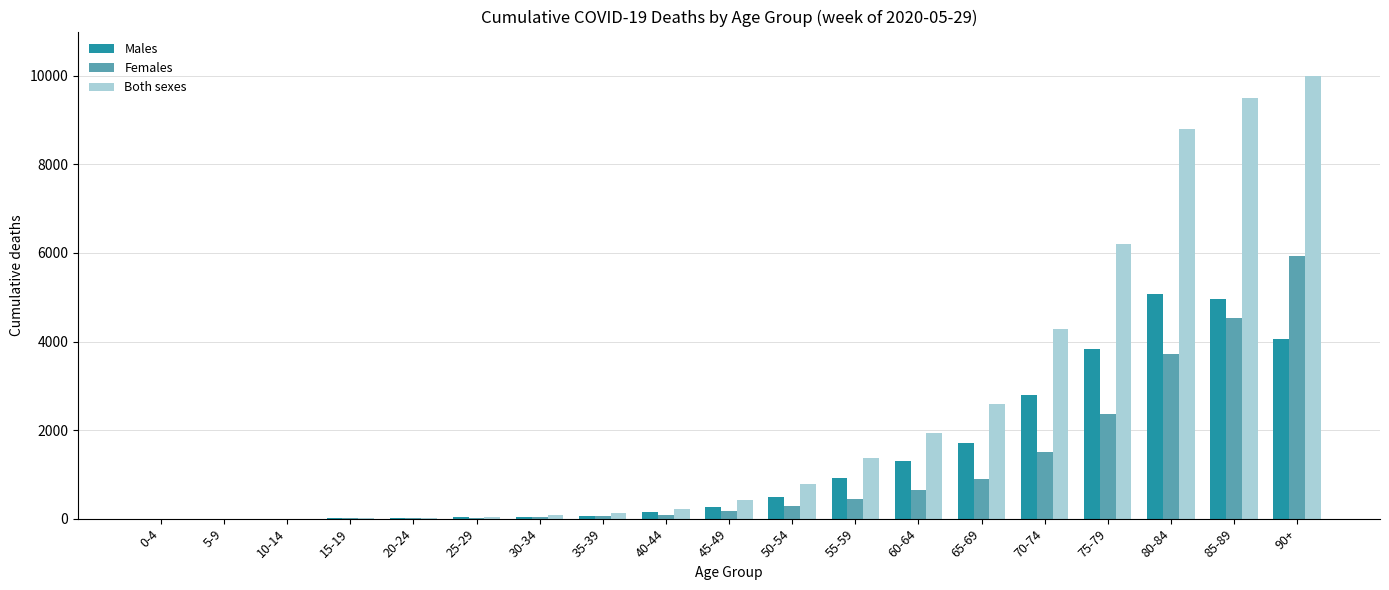

Which category has the highest value in the Females series?

90+